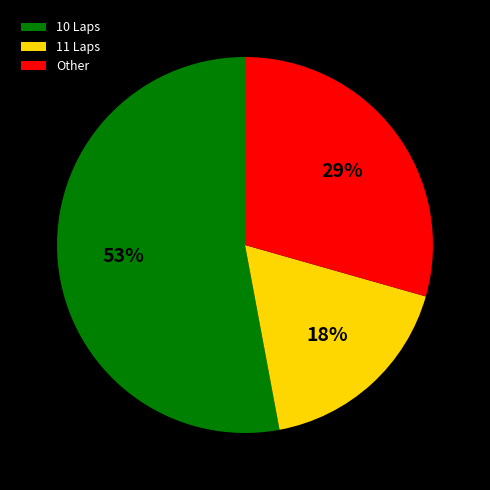

Is there any slice that represents more than half of the pie?

Yes